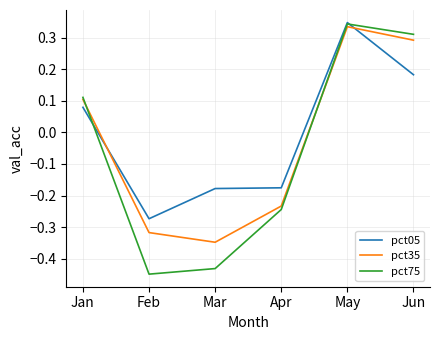

Between Mar and Jun, which series saw the biggest shift?

pct75